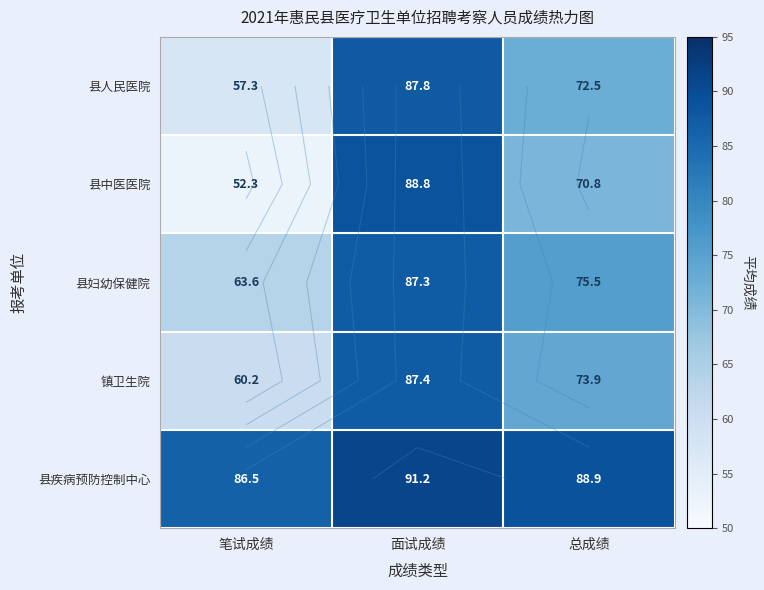

What is the maximum value for 县人民医院?

87.8